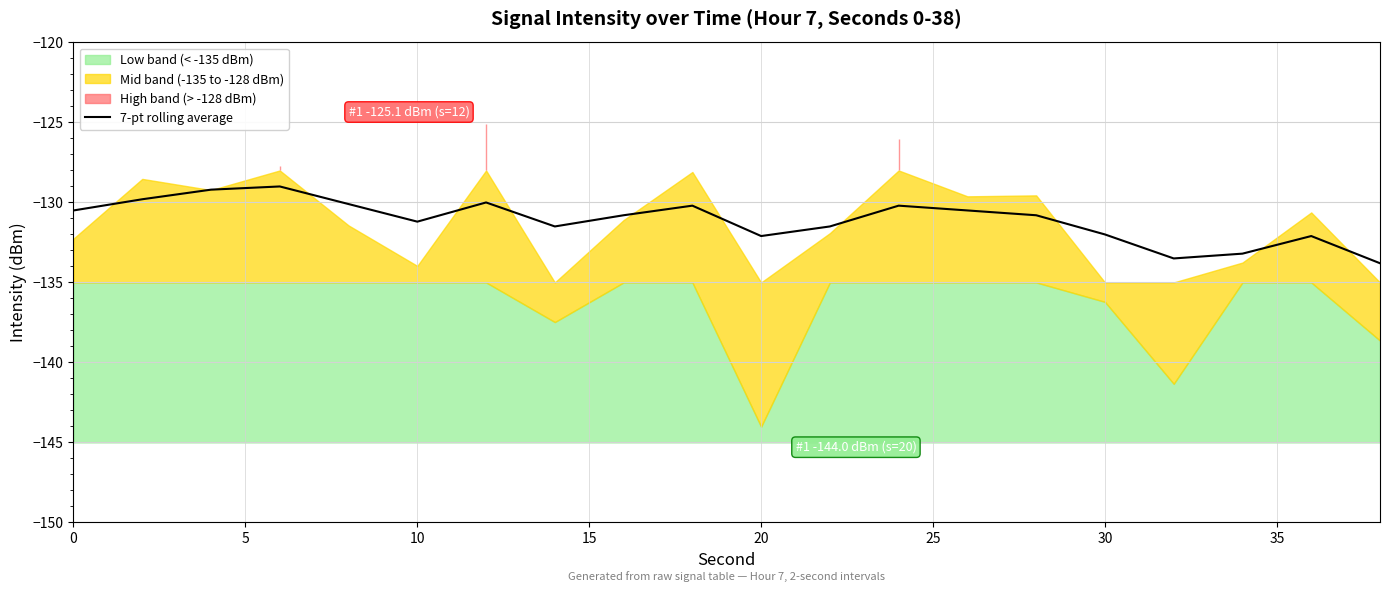

What is the maximum value for 7-pt rolling average?

-129.0